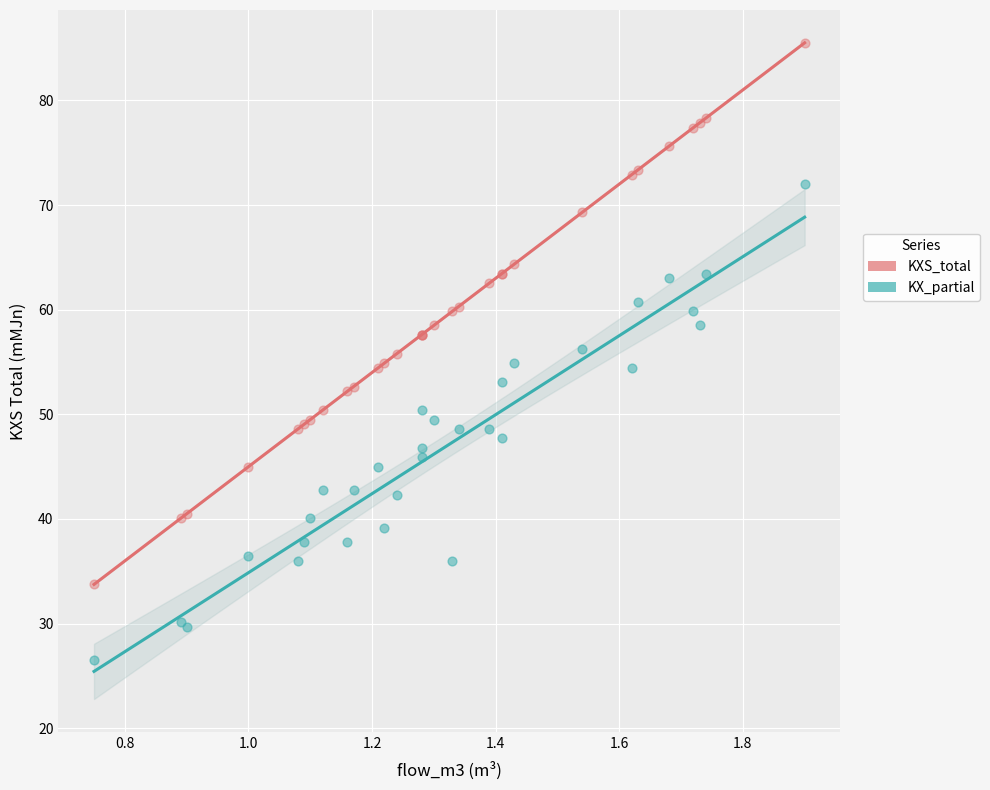

Which series reaches the minimum Y coordinate?

KX_partial